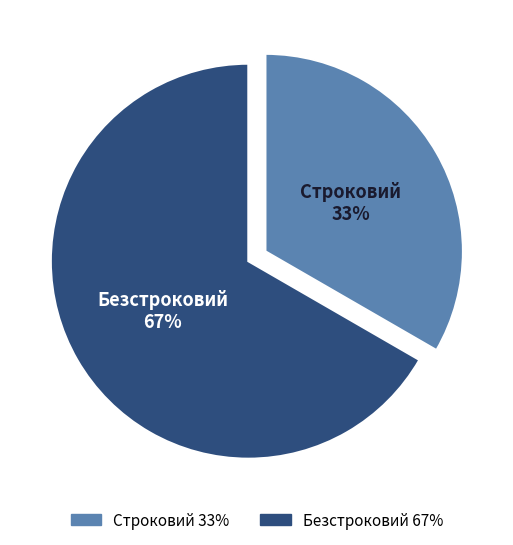

What percentage is the Строковий slice, to the nearest percent?

33%